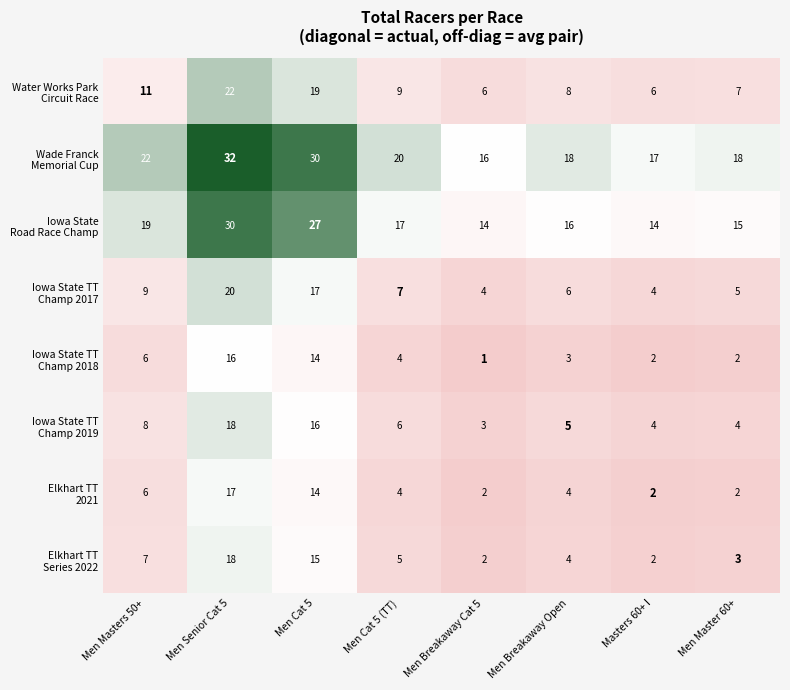

What is the greatest value displayed?

32